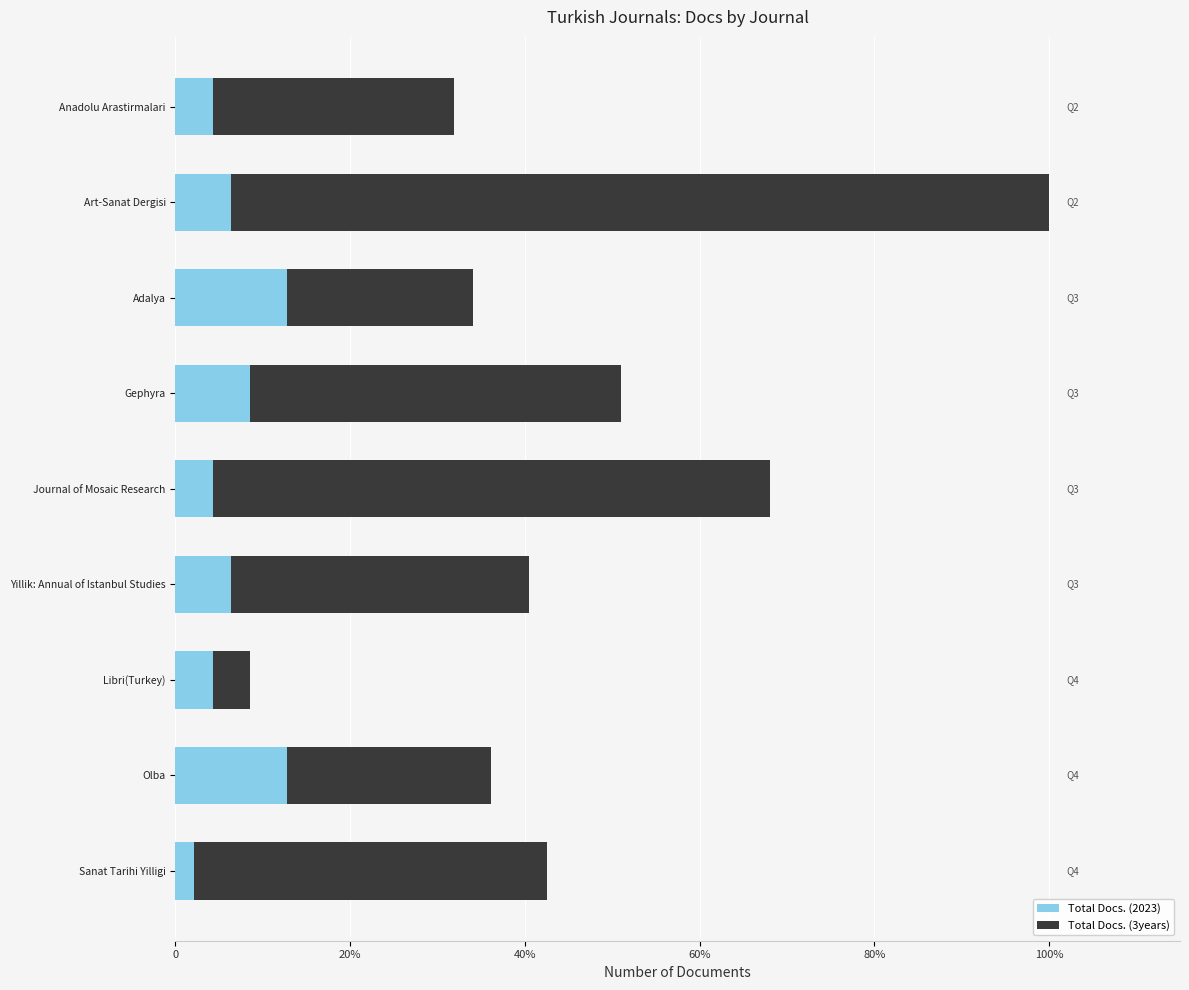

What are all the series names shown in the legend?

Total Docs. (2023), Total Docs. (3years)